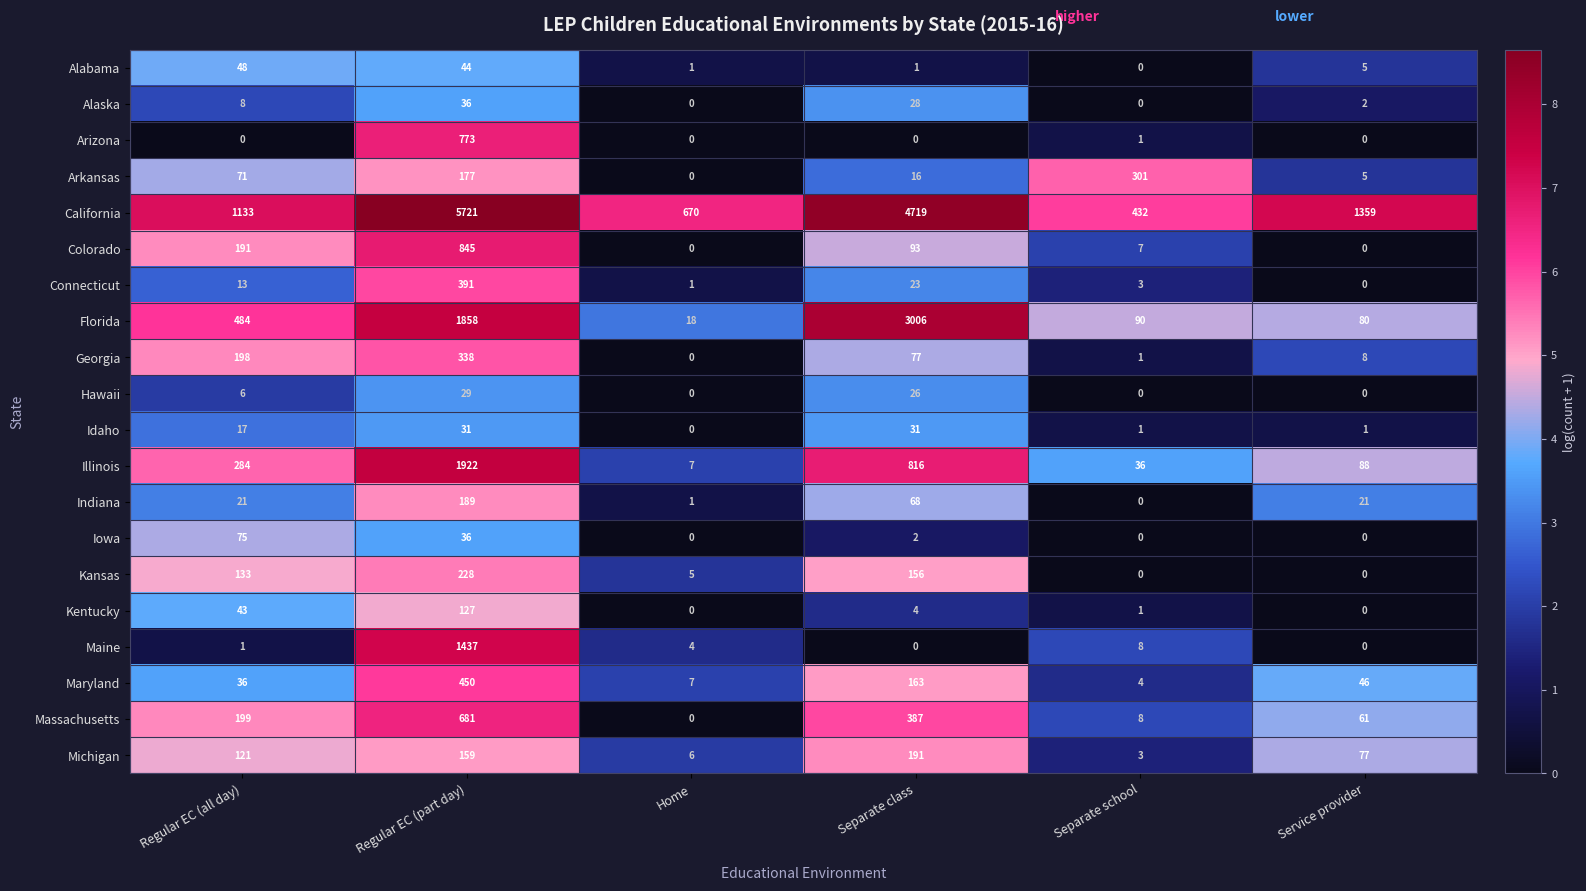

List the series in order of their peak value, highest first.

California, Florida, Illinois, Maine, Colorado, Arizona, Massachusetts, Maryland, Connecticut, Georgia, Arkansas, Kansas, Michigan, Indiana, Kentucky, Iowa, Alabama, Alaska, Idaho, Hawaii